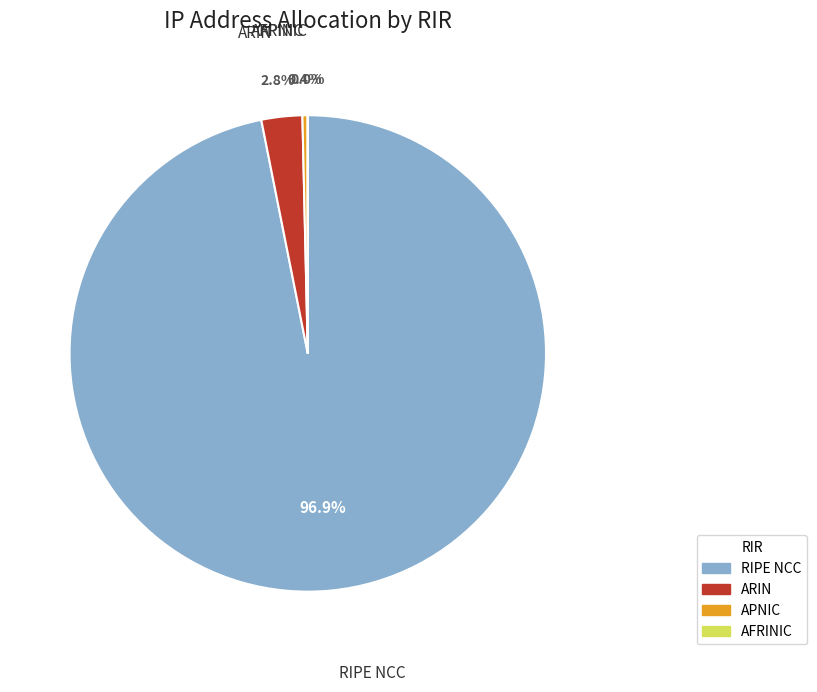

What percentage do APNIC and RIPE NCC together represent?

97.2%